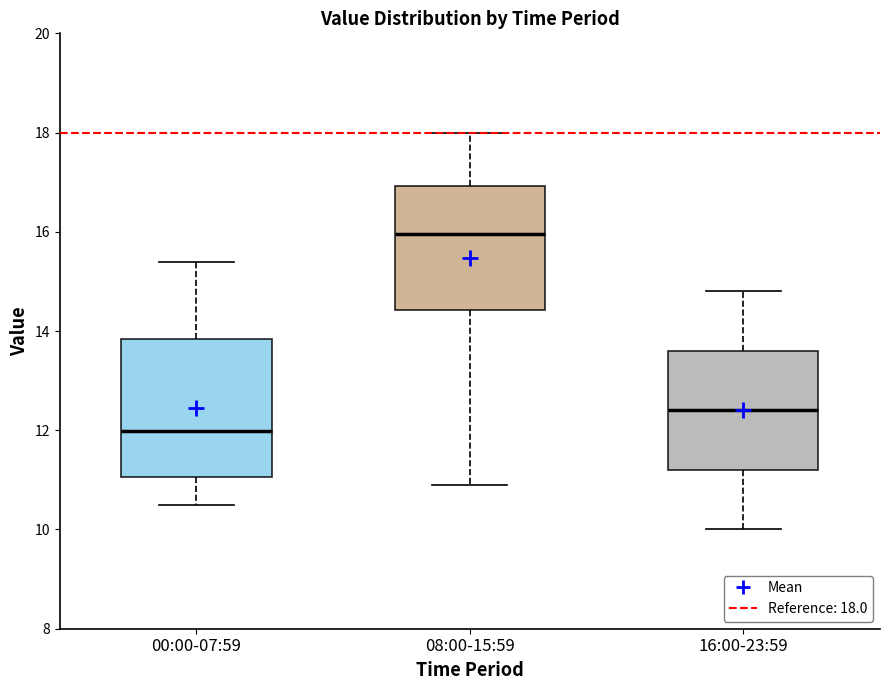

Reading left to right, transcribe this box plot: for each box, give where its median line is, the range the box spans, and where its two whiskers end, as read against the y-axis. The values are not printed on the chart, so give them approximately, as read against the axis.

00:00-07:59: median 12.0, box 11.0 to 13.8, whiskers 10.6 to 15.4
08:00-15:59: median 16.0, box 14.4 to 17.0, whiskers 11.0 to 18.0
16:00-23:59: median 12.4, box 11.2 to 13.6, whiskers 10.0 to 14.8